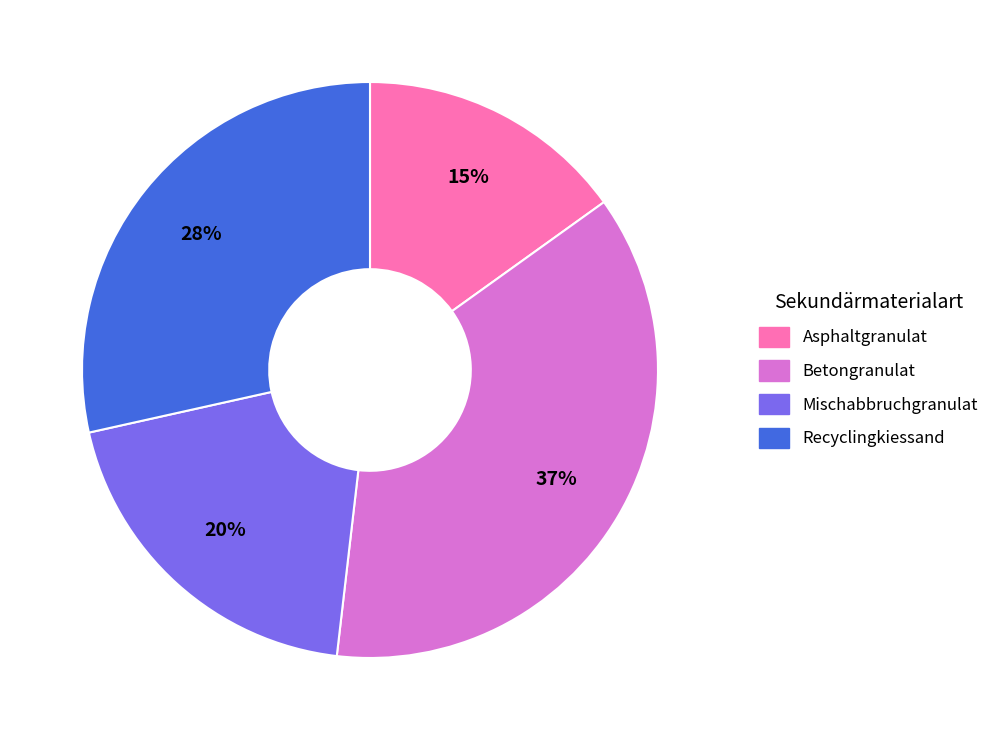

To the nearest percent, what is the difference between the Betongranulat and Mischabbruchgranulat slice percentages?

17%